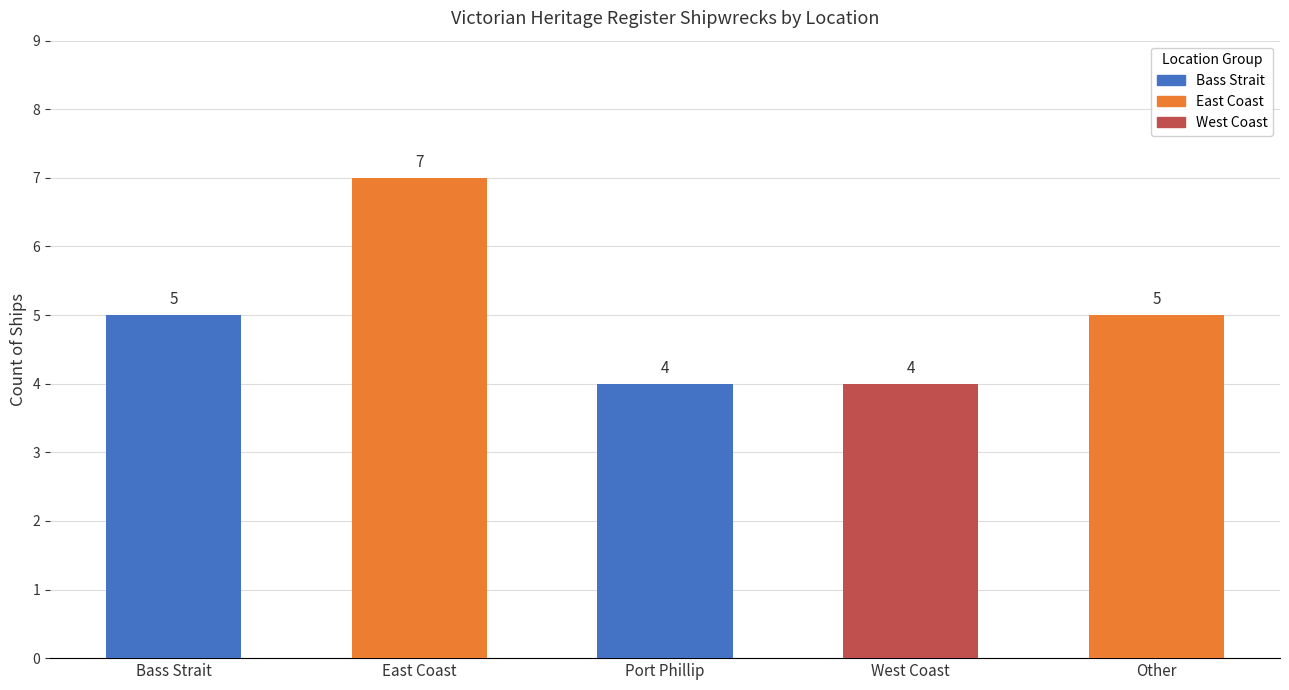

How many values are between 4 and 5?

4